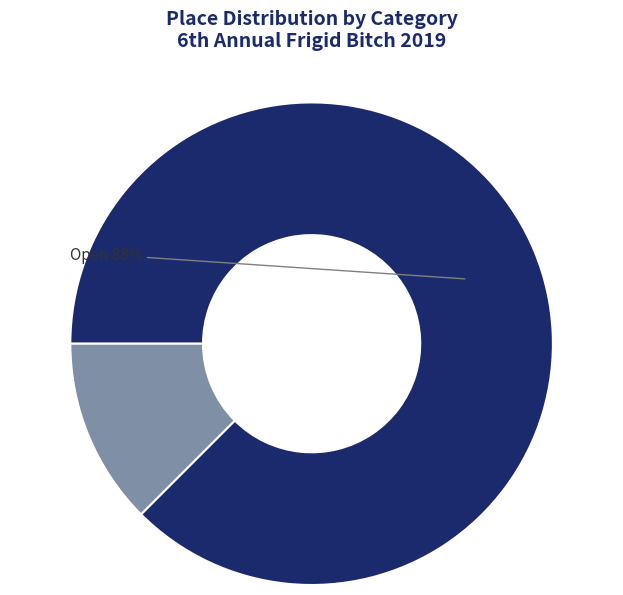

Which has a higher value, Masters 40+ or Open?

Open